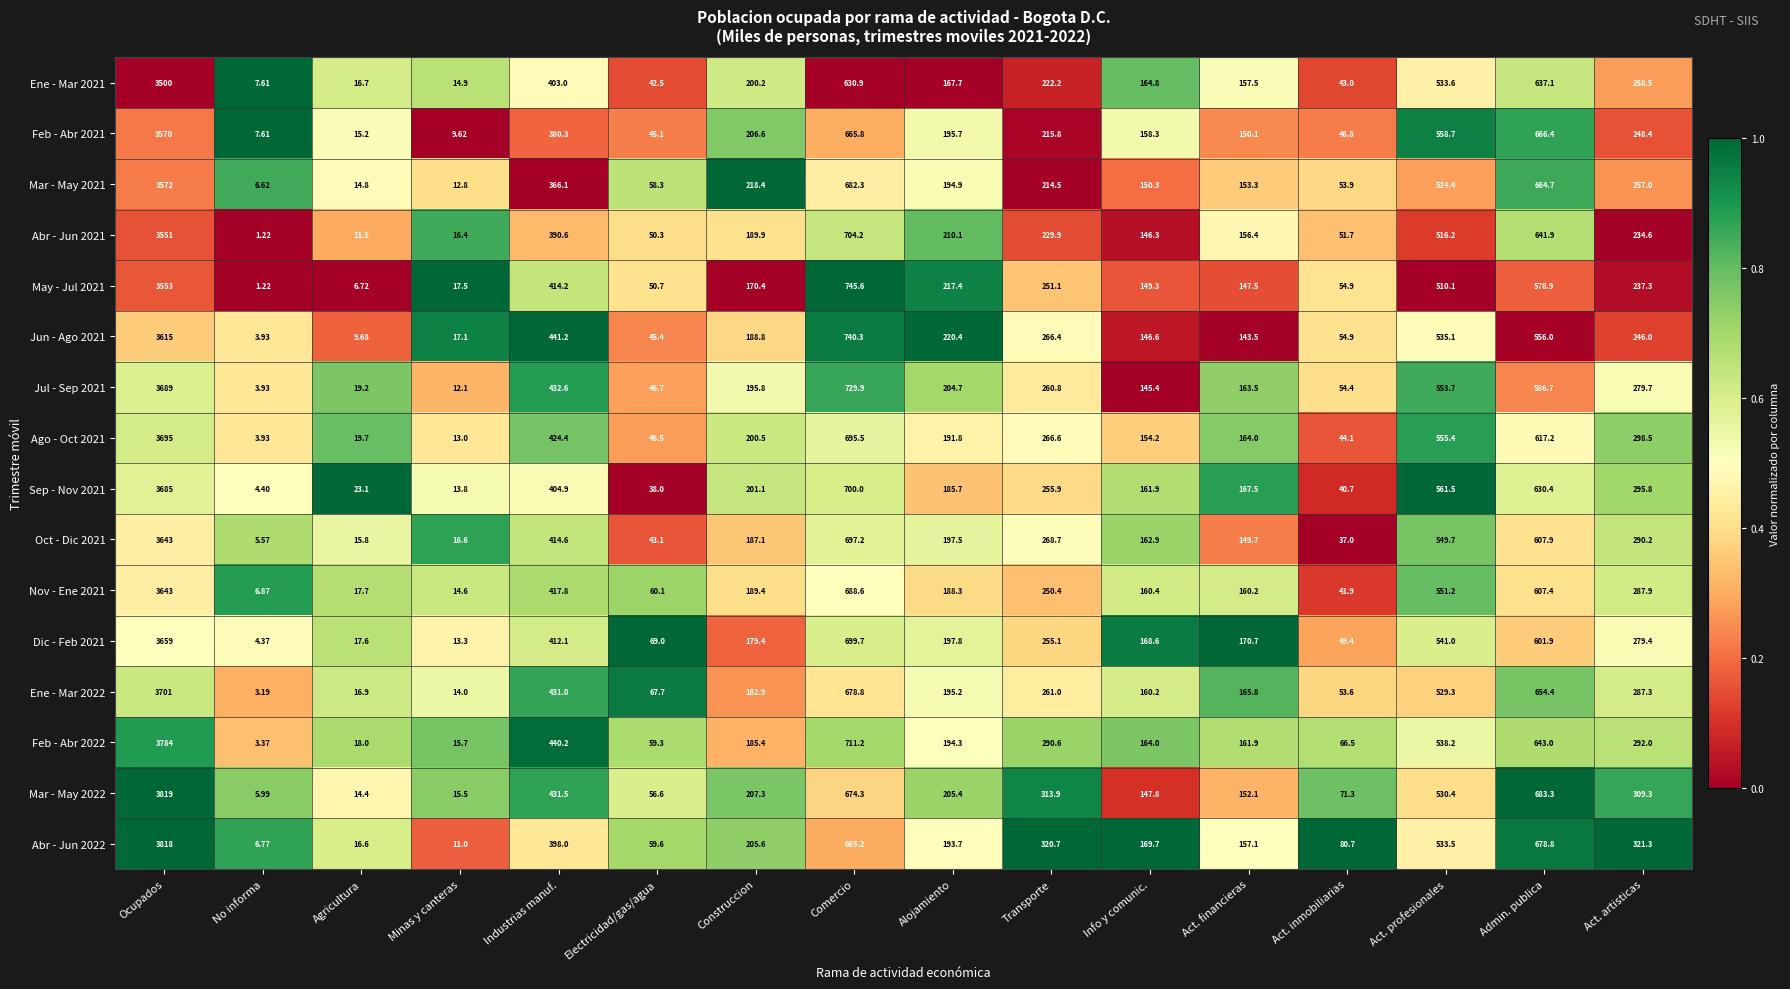

At which category is the sum across all series the highest?

Ocupados